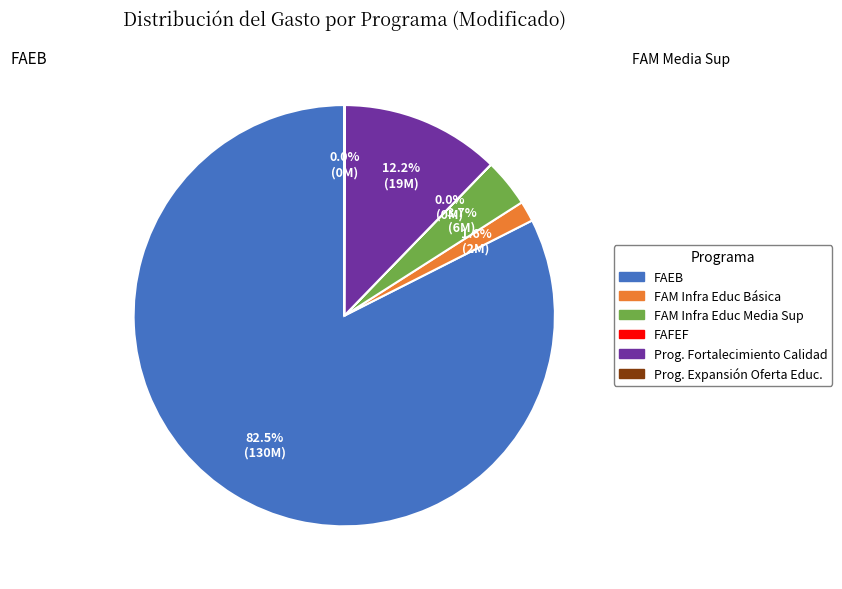

To the nearest percent, what is the difference between the largest and smallest slice percentages?

82%